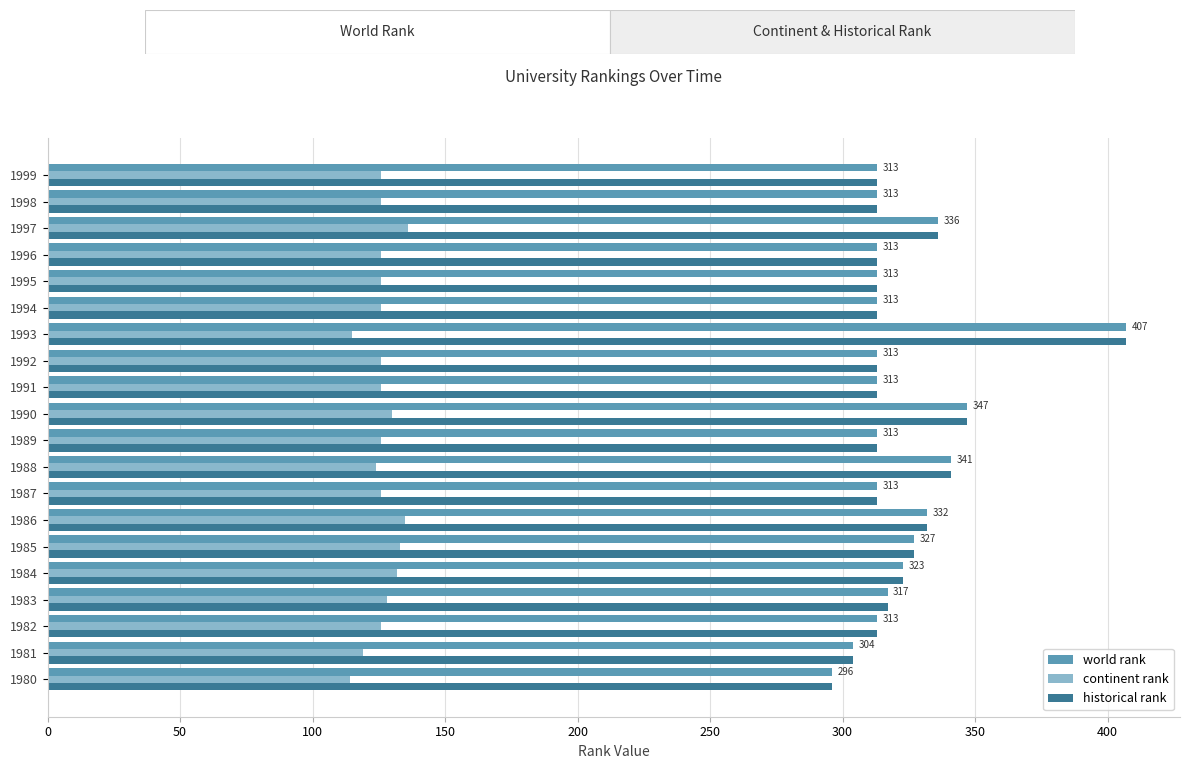

True or false: continent rank has a value of 135 at 1986.

True